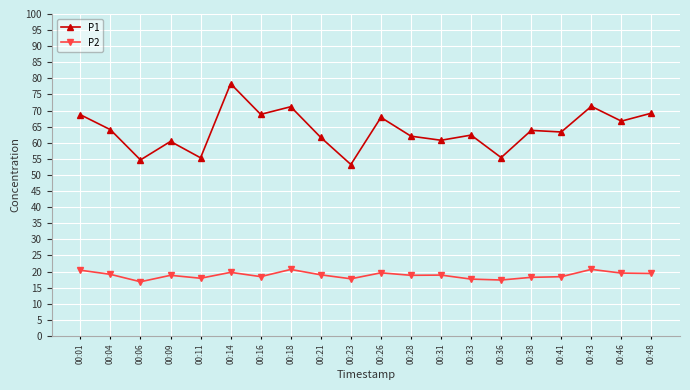

Which category has the highest value across all series?

00:14